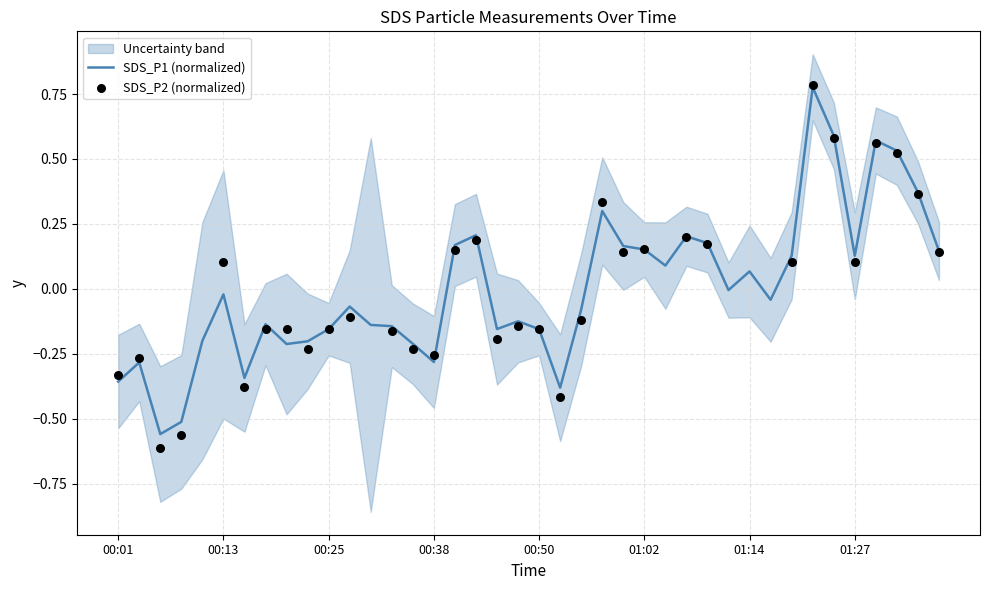

What is the change in value from 00:11 to 00:13?

+0.2